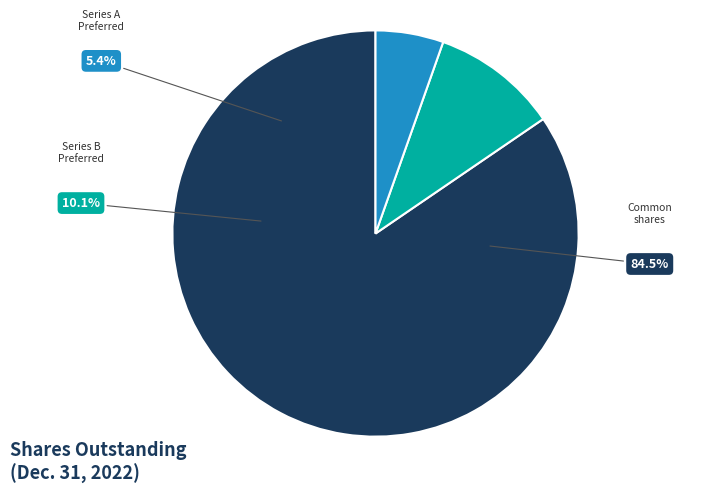

To the nearest percent, what is the average slice percentage?

33%